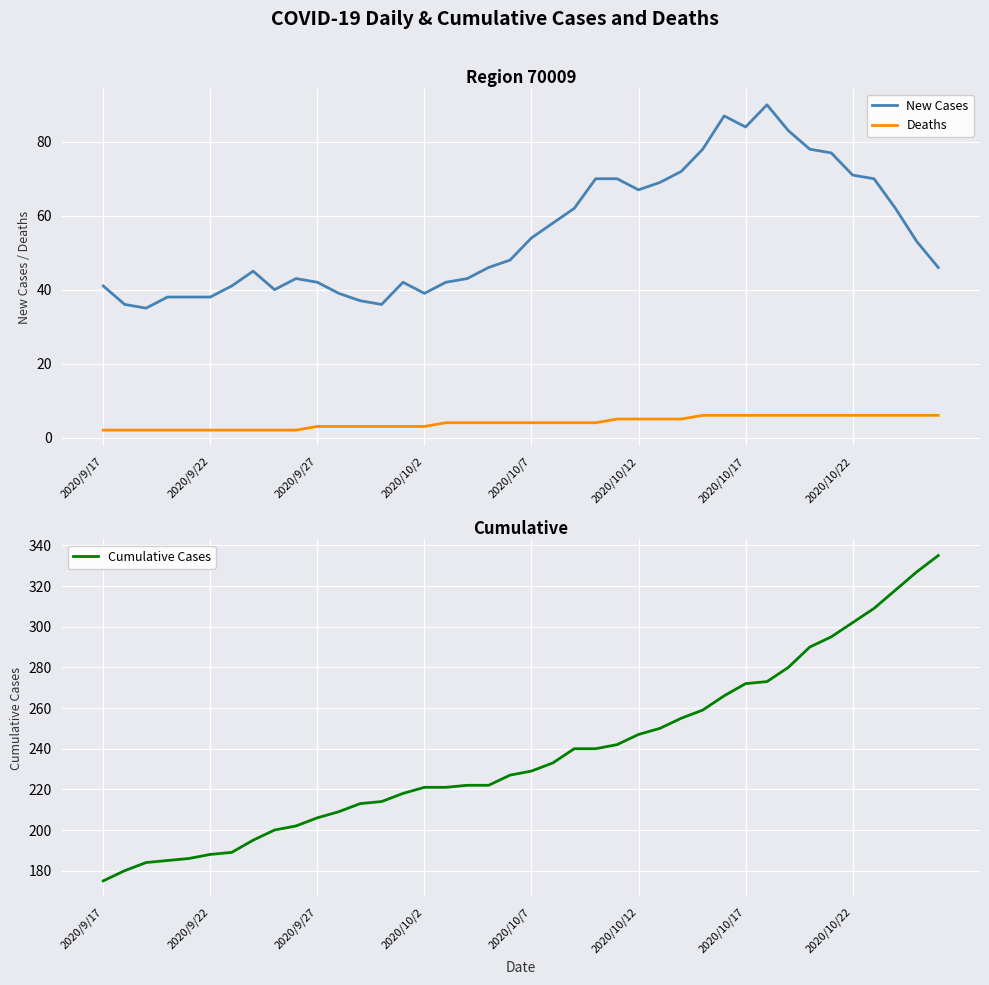

True or false: New Cases and Cumulative Cases cross at least once.

False